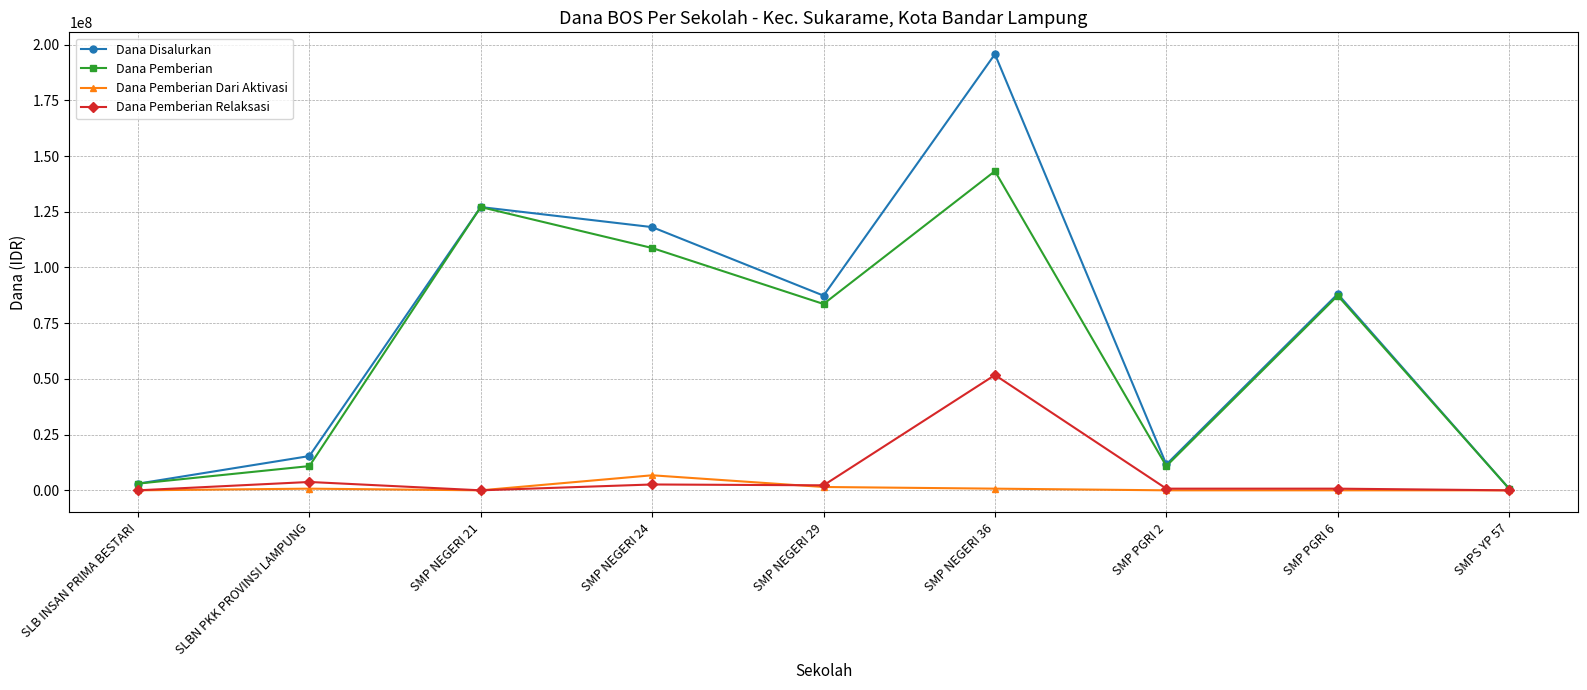

What is the value of the Dana Disalurkan point at the 7th from the left?

11625000